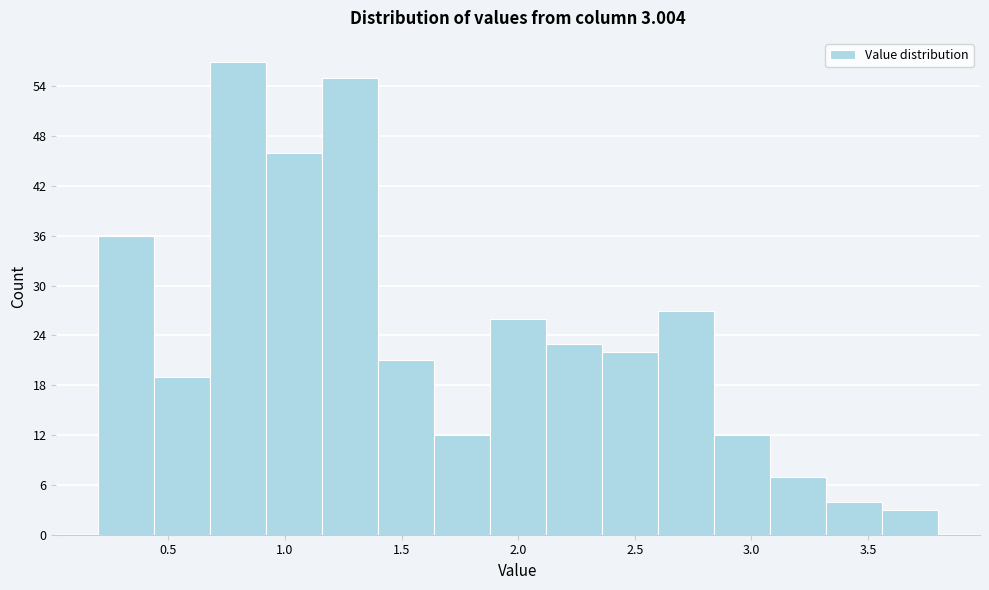

Over which range of the x-axis is the bar tallest?

0.68 to 0.92